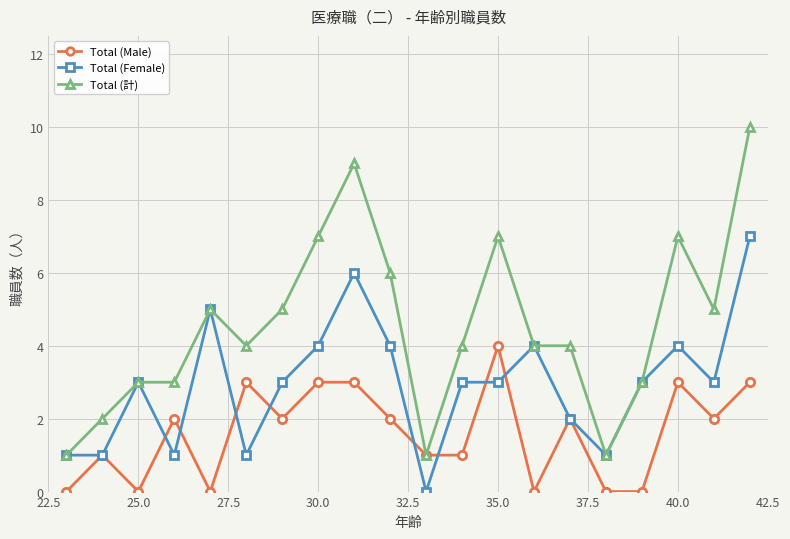

What are all the series names shown in the legend?

Total (Male), Total (Female), Total (計)